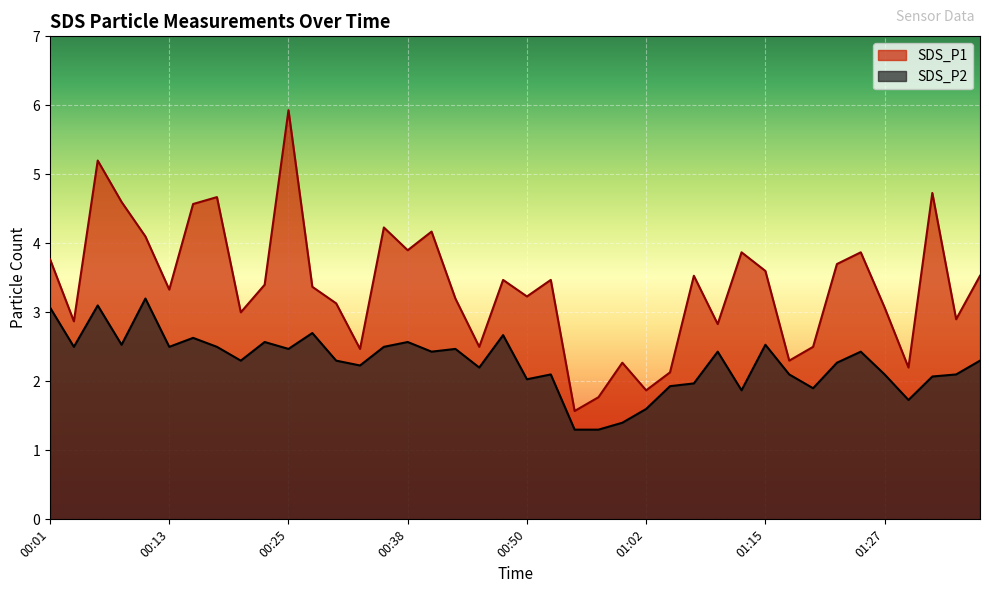

Where is SDS_P2 nearest to the value 2?

00:50